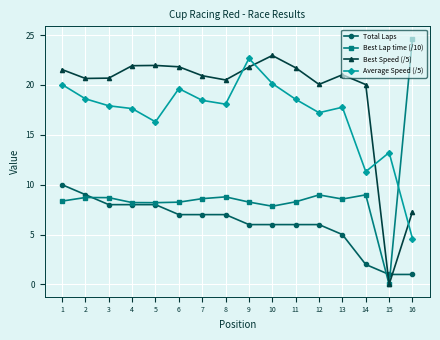

True or false: Best Lap time (/10) has more than 2 interior local peaks.

True